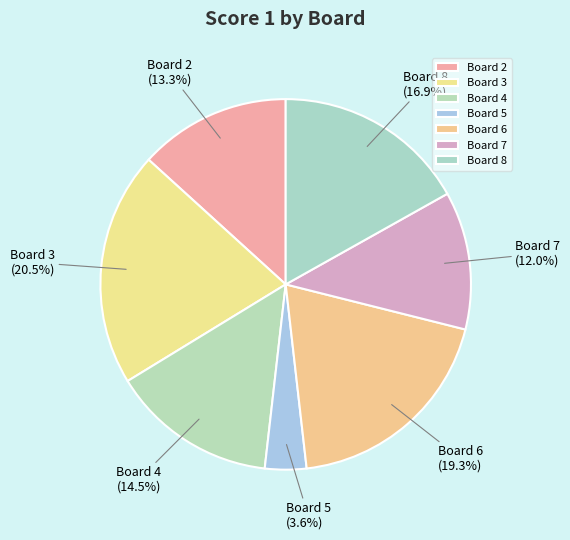

To the nearest percent, what is the combined percentage of Board 4 and Board 3?

35%